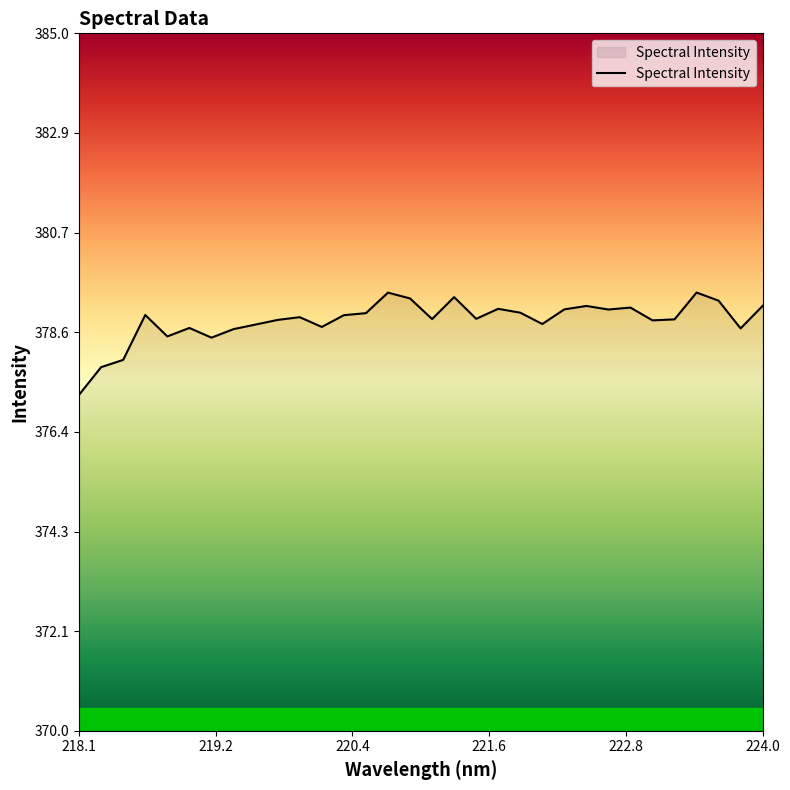

What is the difference between the maximum and minimum values?

2.2